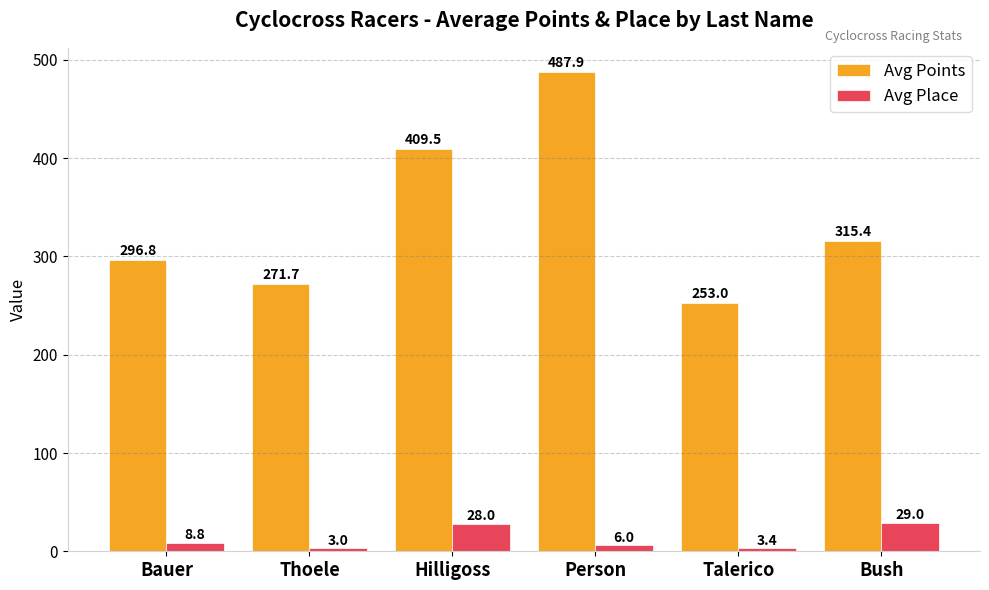

Rank the series by their average value, from lowest to highest.

Avg Place, Avg Points